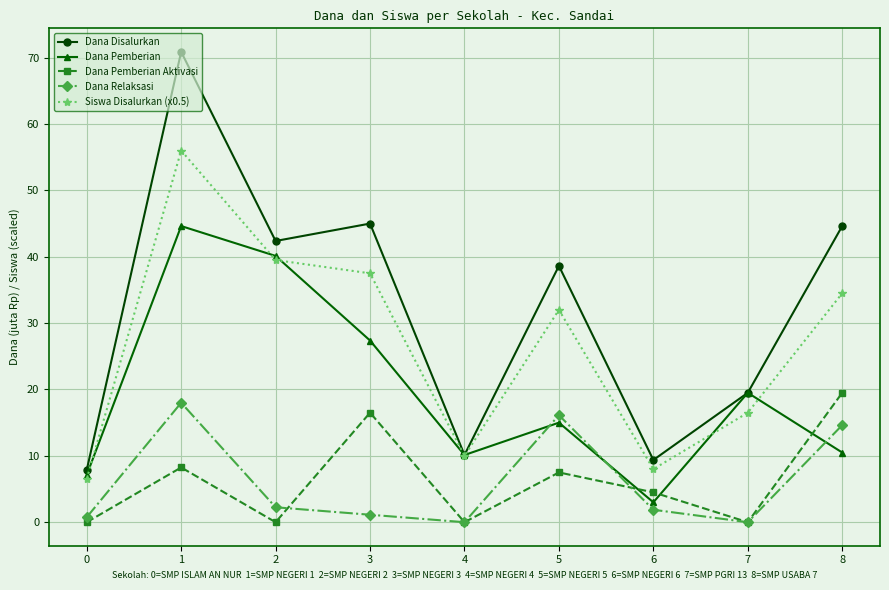

What is the difference between the highest and lowest values at 6?

7.5